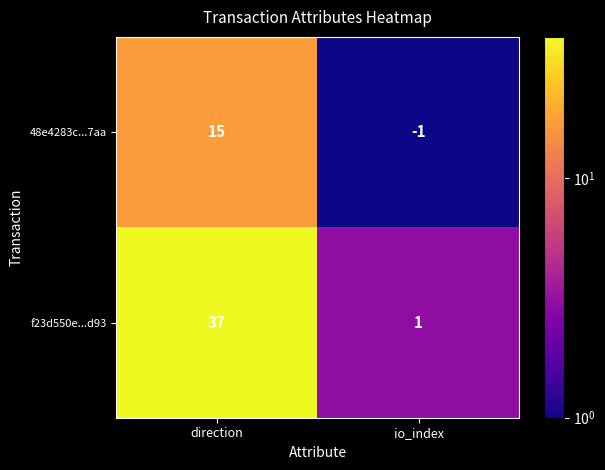

What is the sum of the f23d550e...d93 values at direction and io_index?

38